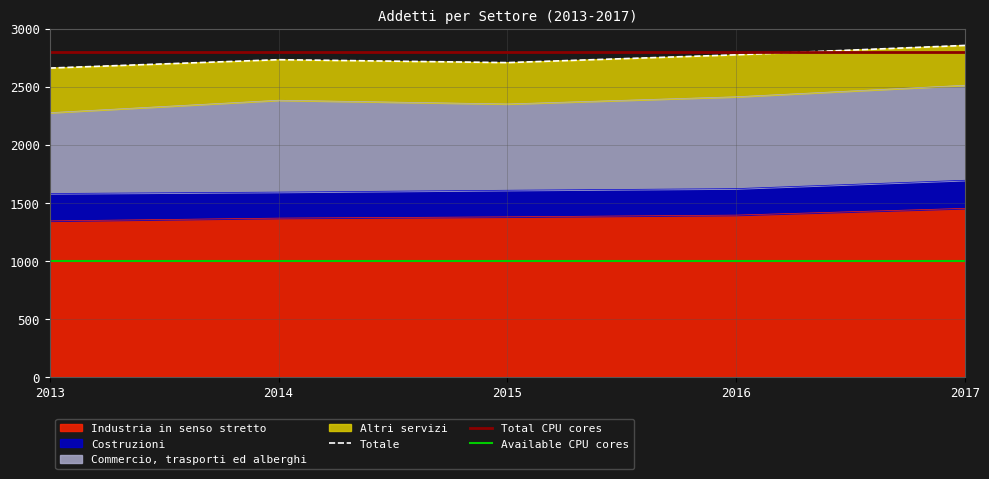

Reading left to right, list all the values displayed in this chart.

Industria in senso stretto: 1344	1368	1379	1394	1452
Costruzioni: 236	224	229	228	242
Commercio, trasporti ed alberghi: 696	791	743	791	818
Altri servizi: 384	348	356	361	343